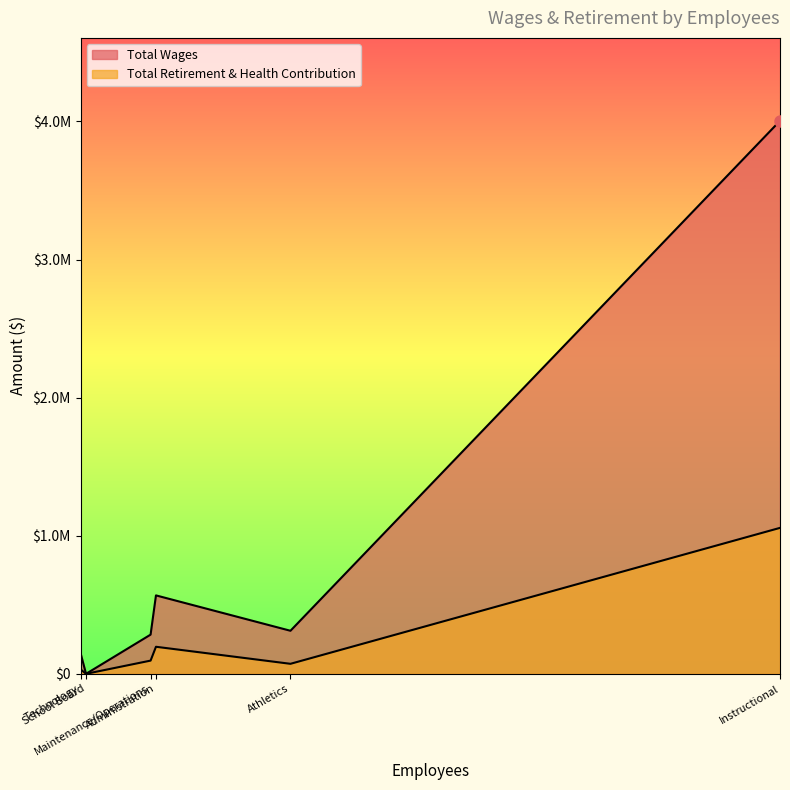

True or false: Total Retirement & Health Contribution has more than 1 points higher than both neighbors.

False